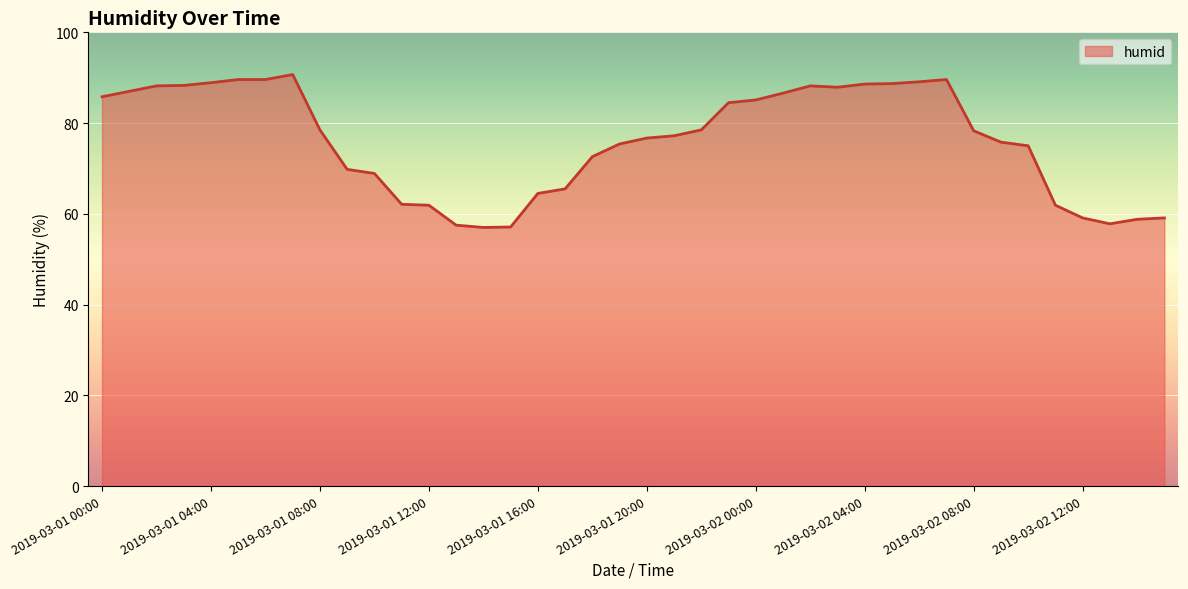

What is the smallest value displayed?

57.0